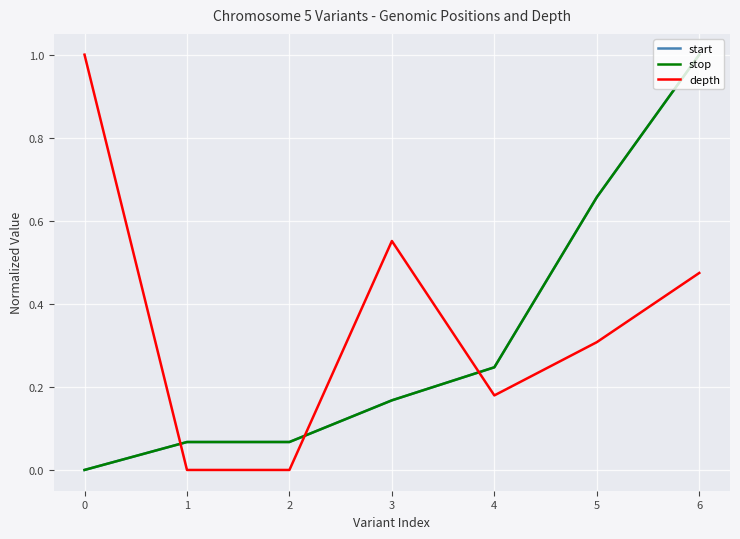

Does the chart have visible grid lines?

Yes